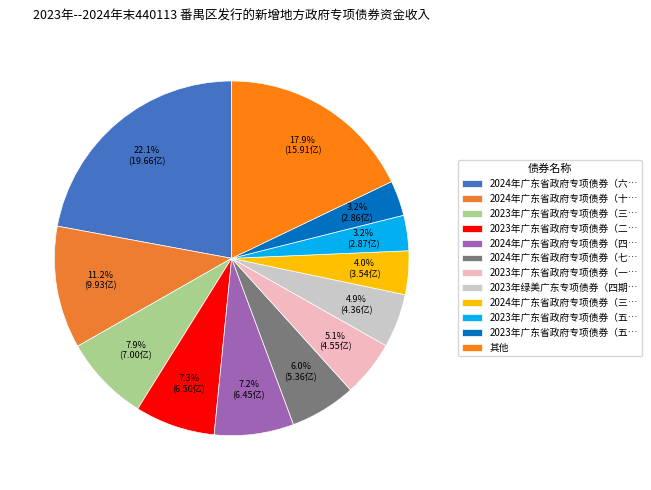

How many slices are in this pie chart?

12